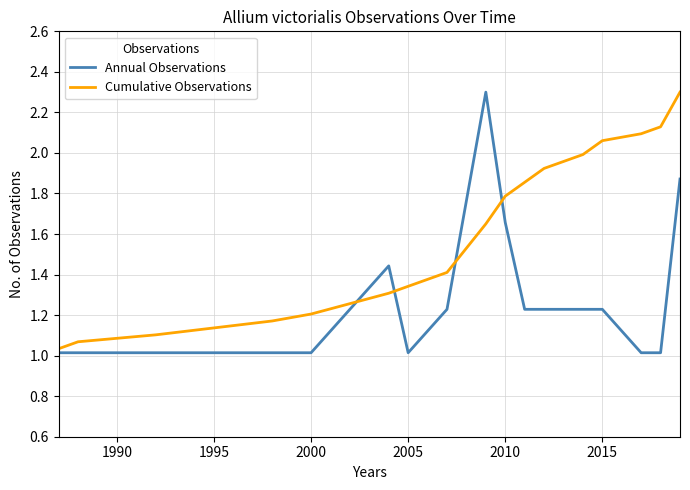

What is the maximum value for Cumulative Observations?

2.3